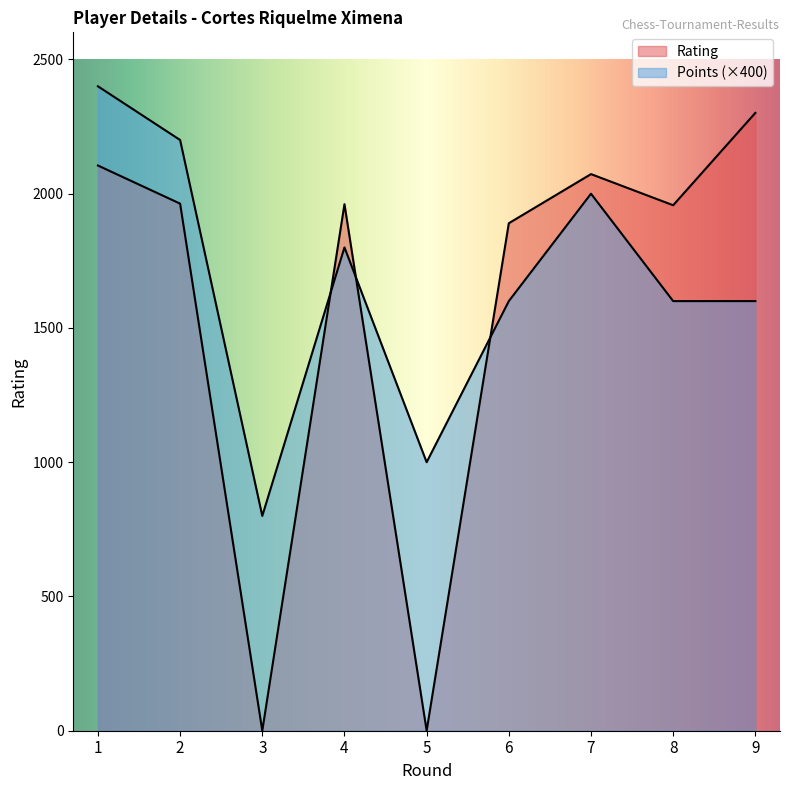

How many data points in Points are less than 1600?

2